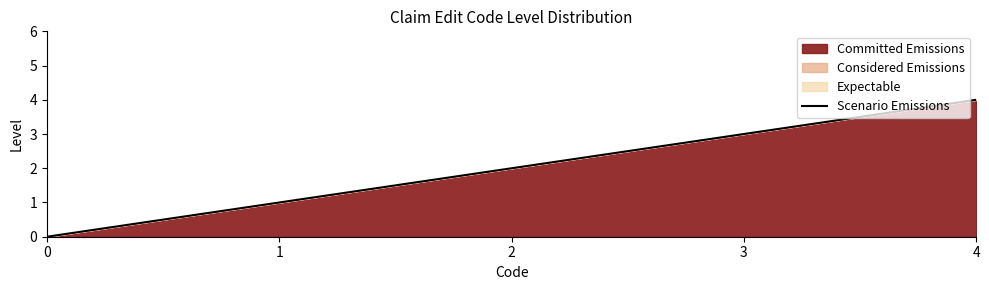

How many values are between 1 and 3?

3